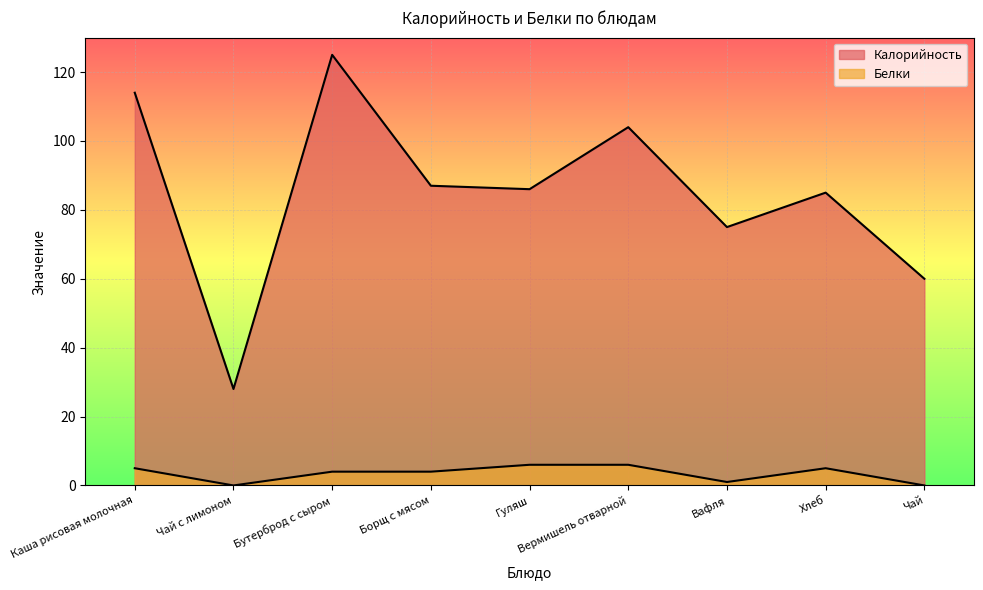

What is the value of the Калорийность point at the 1st from the left?

114